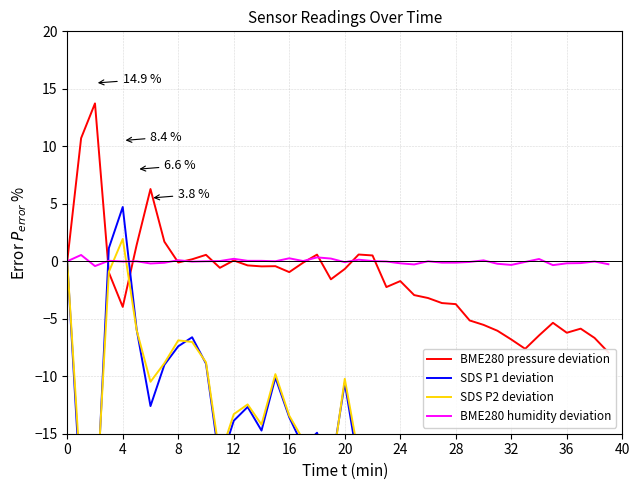

Is it true that SDS P2 deviation equals -21.7 at 28?

True